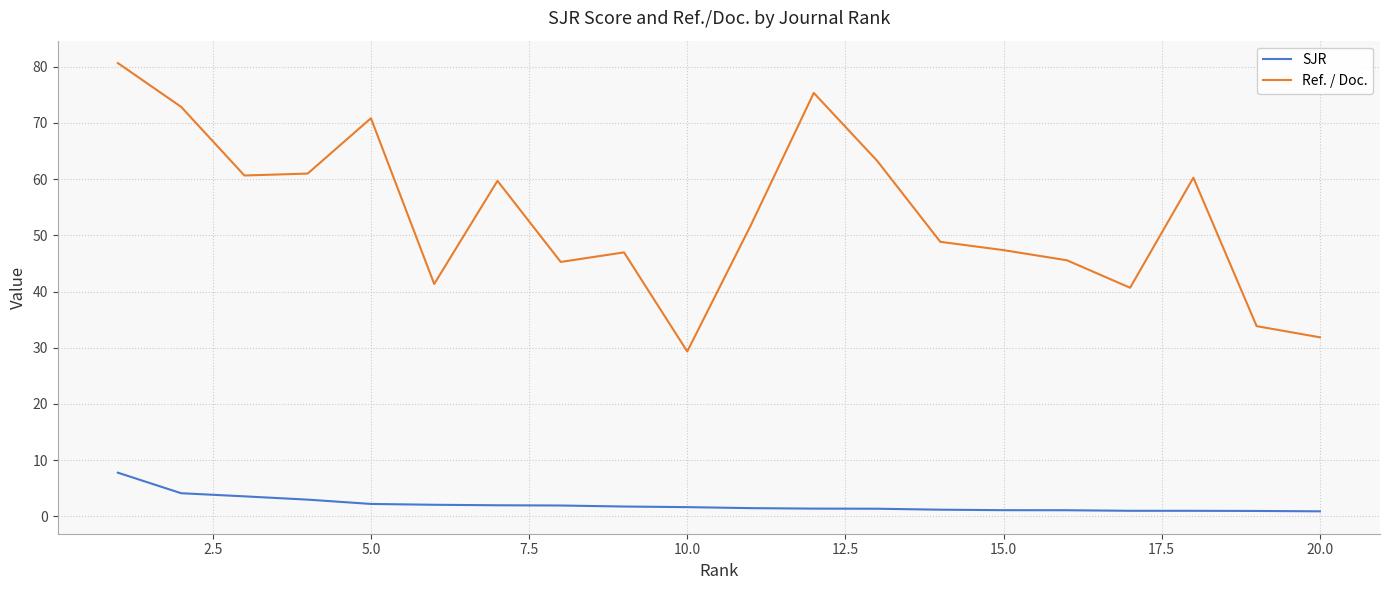

List the series in order of their peak value, lowest first.

SJR, Ref. / Doc.